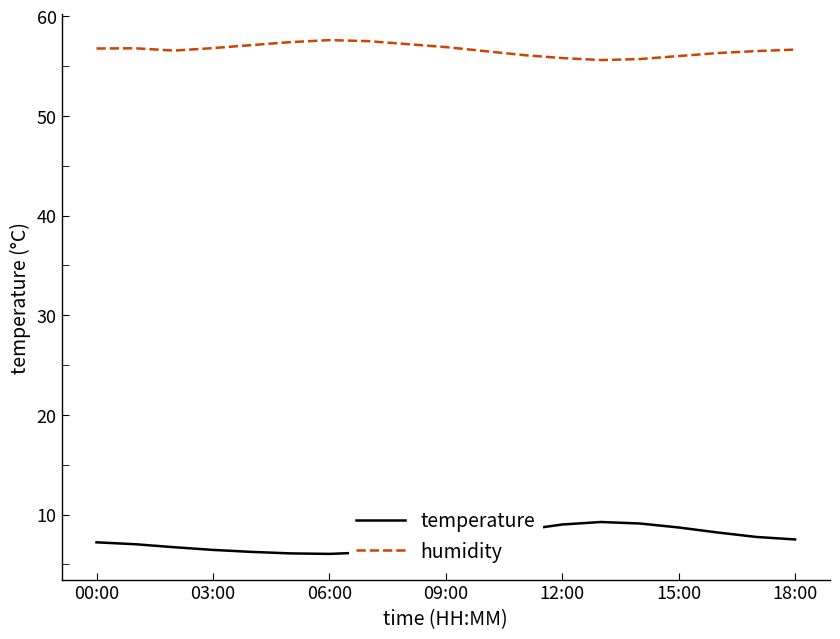

Which series has the largest total across all categories?

humidity